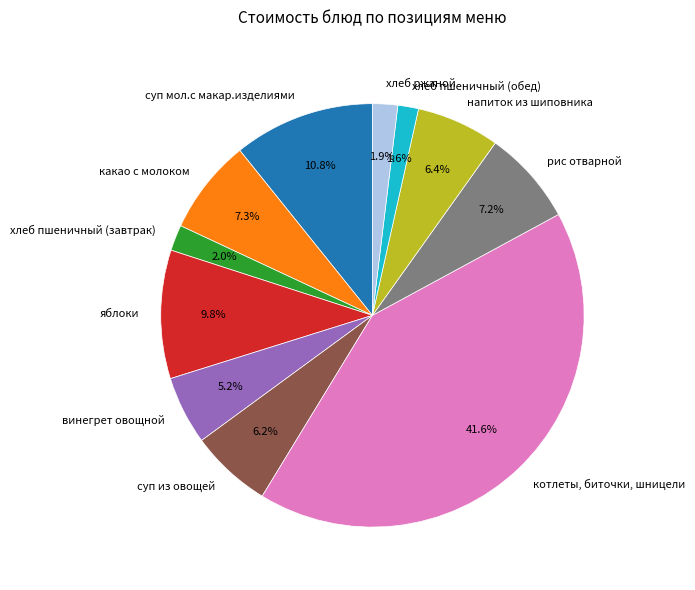

What is the ratio of the value at рис отварной to the value at яблоки?

0.7